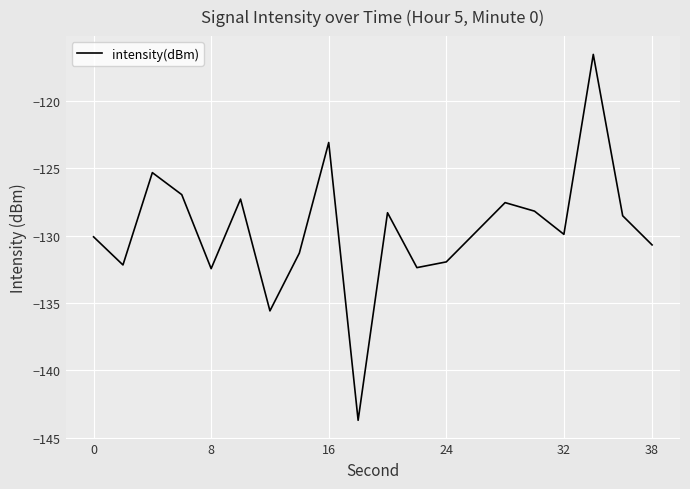

What is the minimum value shown in the chart?

-143.7